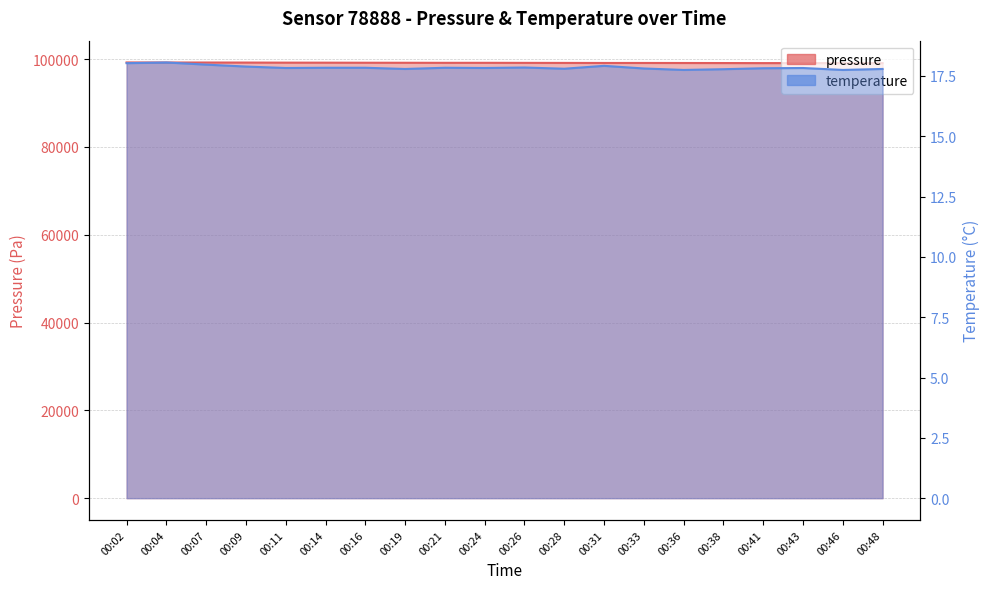

Does the chart display data point markers on the line(s)?

No